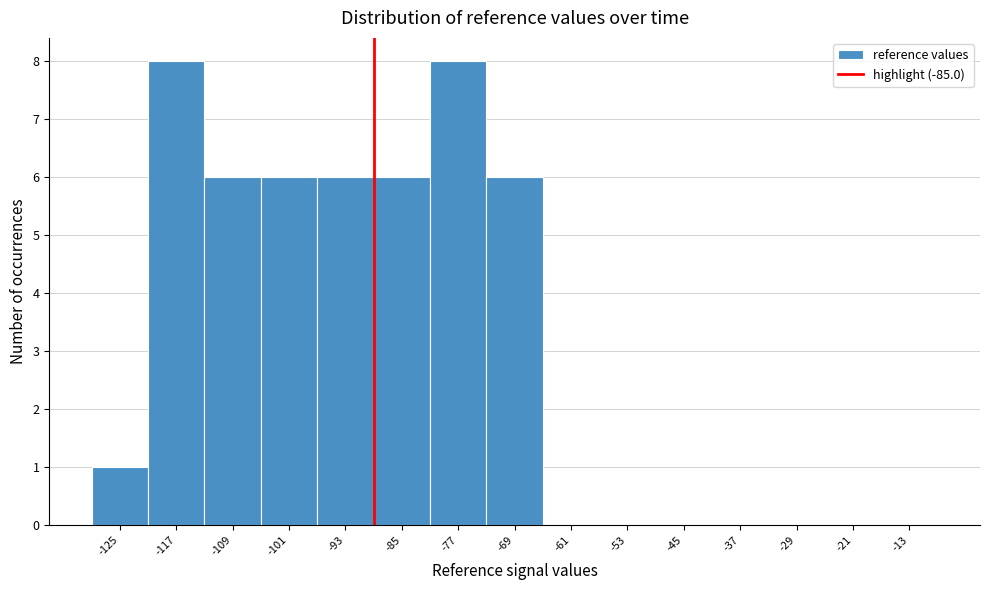

Reading right to left, list all the values displayed in this chart.

-13=0	-21=0	-29=0	-37=0	-45=0	-53=0	-61=0	-69=6	-77=8	-85=6	-93=6	-101=6	-109=6	-117=8	-125=1